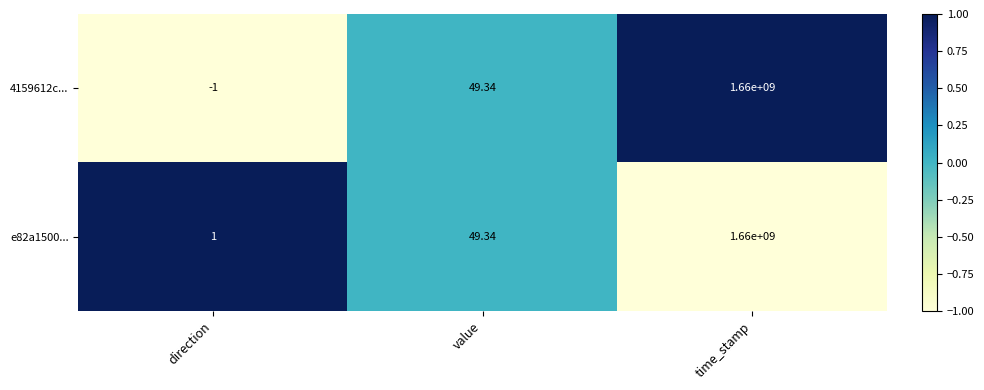

At which label is 4159612c... closest to 829999999?

value